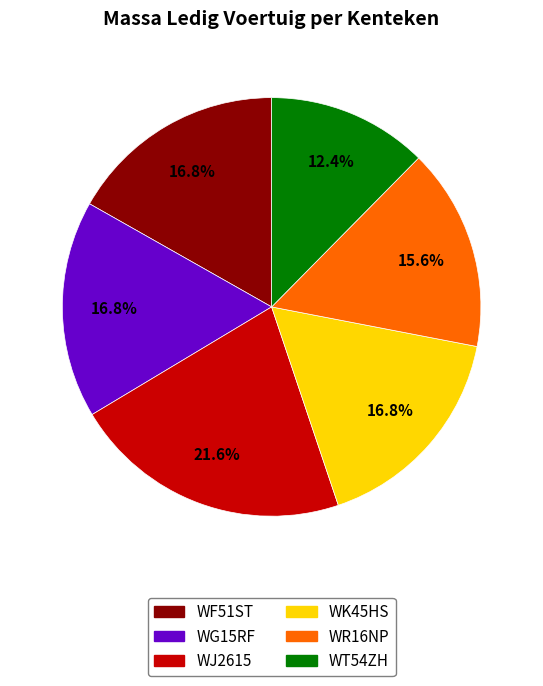

Which category has the biggest portion of the pie?

WJ2615